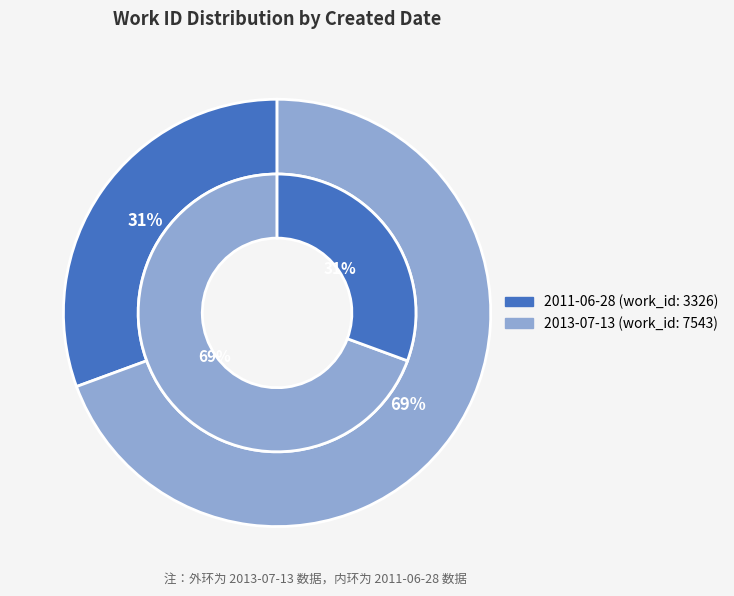

How many segments does this pie chart have?

2